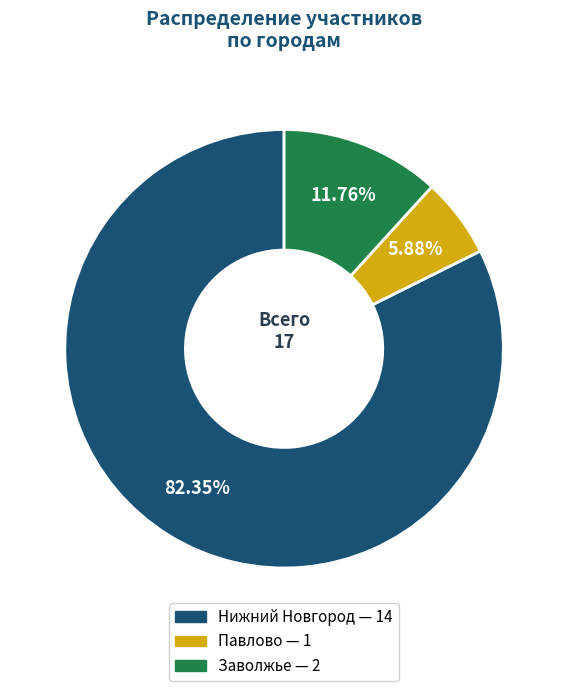

To the nearest percent, what is the average slice percentage?

33%